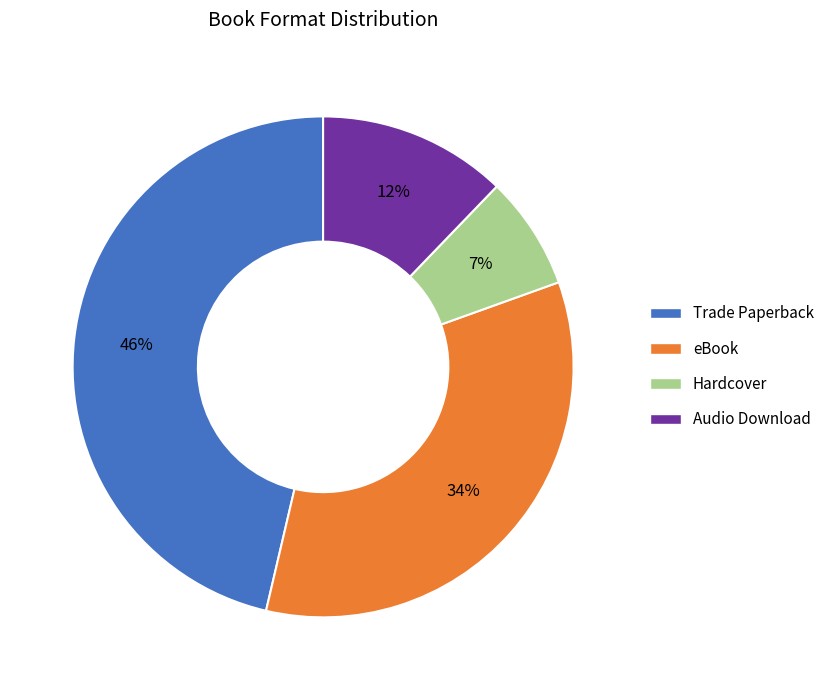

Combined, do Trade Paperback and eBook account for over 50%?

Yes